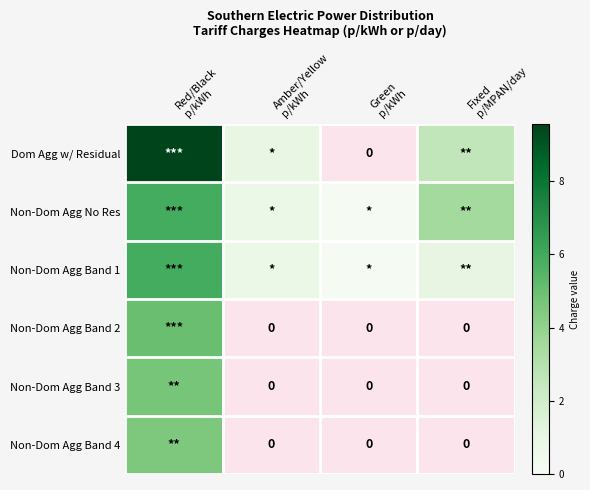

Which has a higher value, Fixed
p/MPAN/day or Green
p/kWh?

Fixed
p/MPAN/day